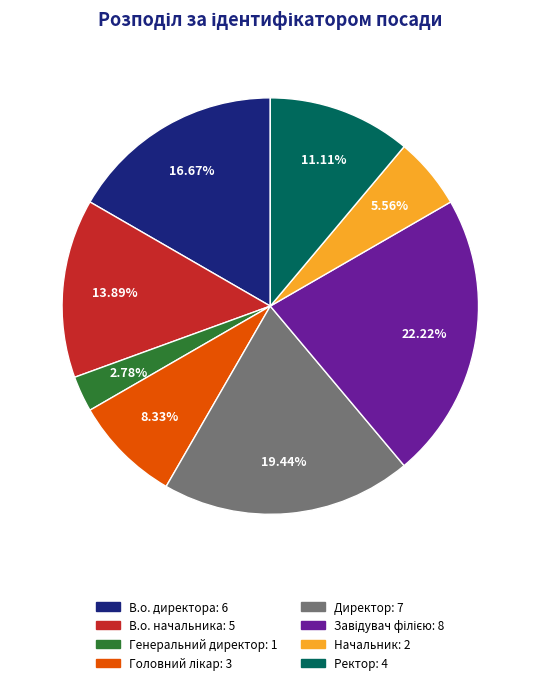

To the nearest percent, what is the difference between the largest and smallest slice percentages?

19%